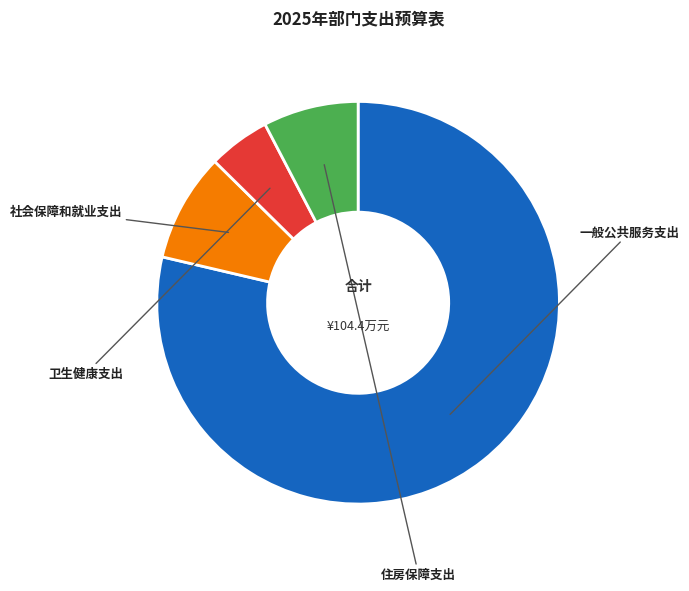

True or false: 社会保障和就业支出 accounts for 9% of the total.

True